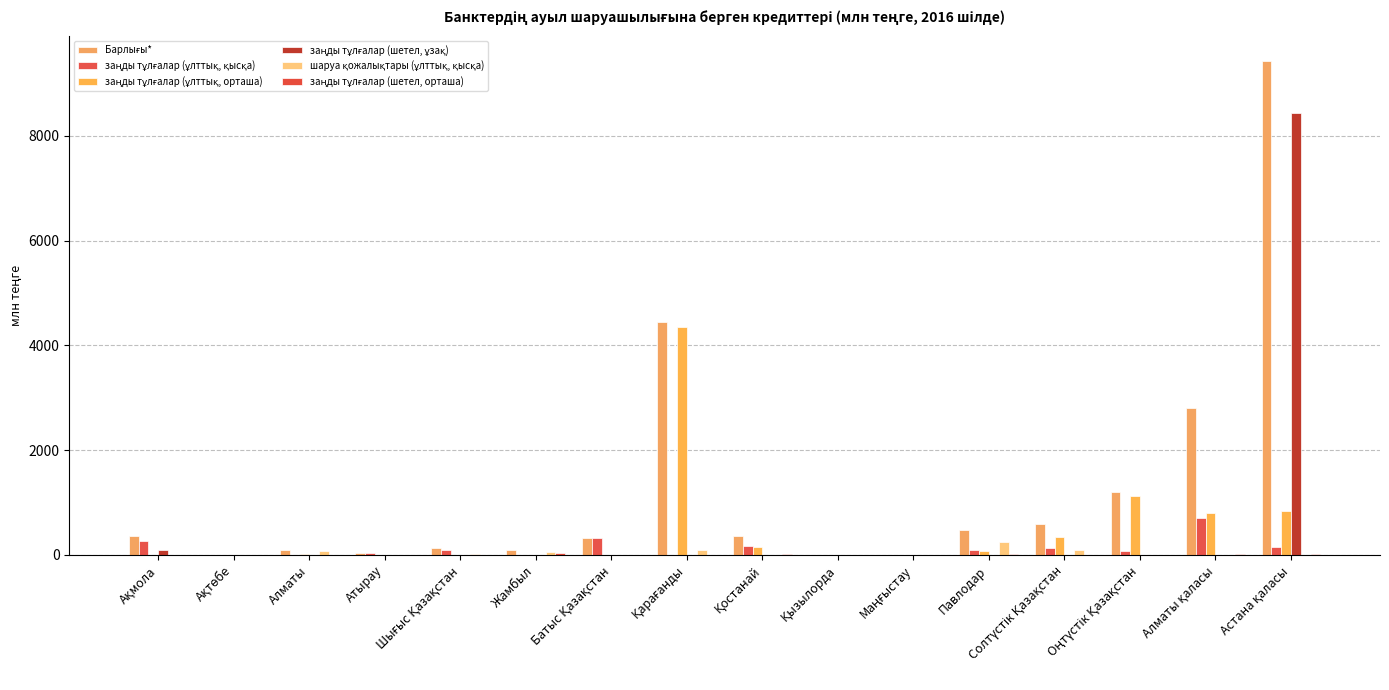

Between Ақтөбе and Оңтүстік Қазақстан, which is larger?

Оңтүстік Қазақстан